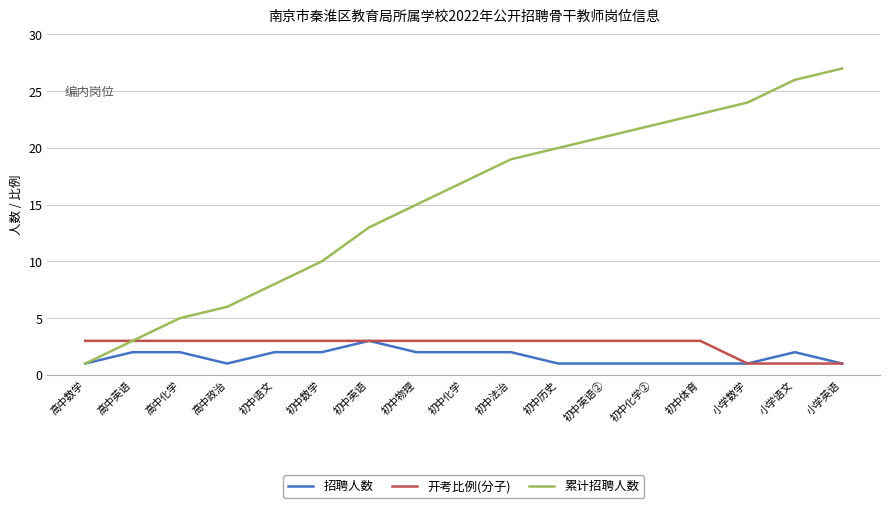

What is the total value across all series at 高中英语?

8